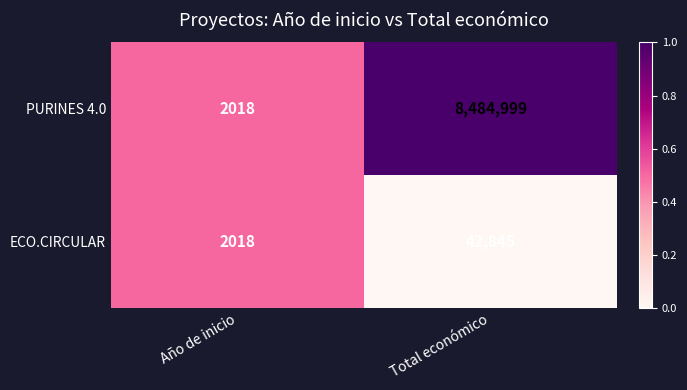

What is the total value across all series at Año de inicio?

4036